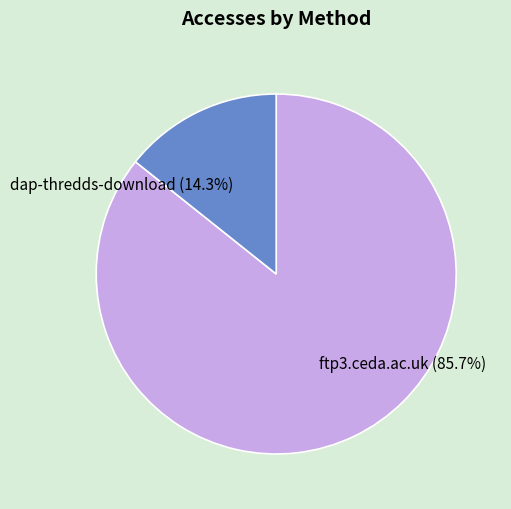

Approximately how many times larger is the value at ftp3.ceda.ac.uk compared to dap-thredds-download?

6.0